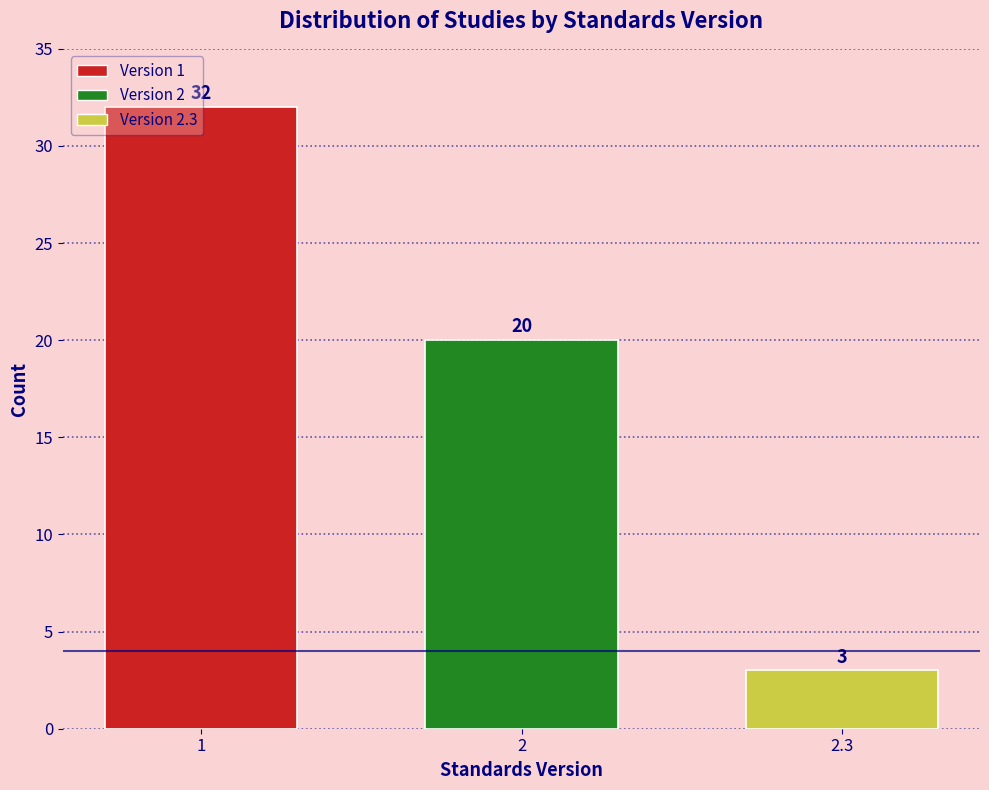

What is the sum of all values?

55